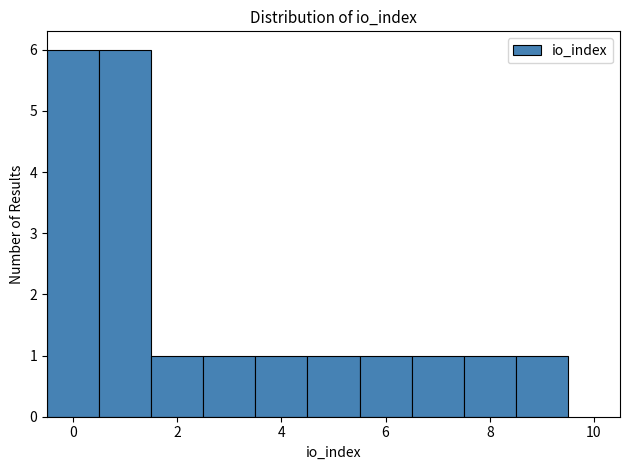

Reading left to right, list every bar in this chart as the range it spans on the x-axis followed by its height. Neither the bar edges nor the heights are printed on the chart, so give them approximately, as read against the axes.

-0.5 to 0.5: 6
0.5 to 1.5: 6
1.5 to 2.5: 1
2.5 to 3.5: 1
3.5 to 4.5: 1
4.5 to 5.5: 1
5.5 to 6.5: 1
6.5 to 7.5: 1
7.5 to 8.5: 1
8.5 to 9.5: 1